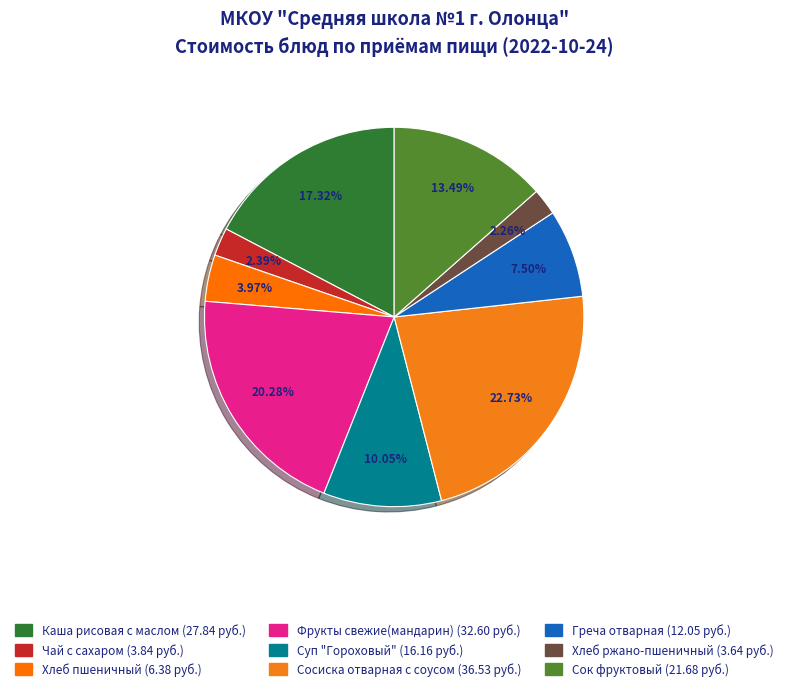

What is the change in value from Каша рисовая с маслом to Греча отварная?

-15.8